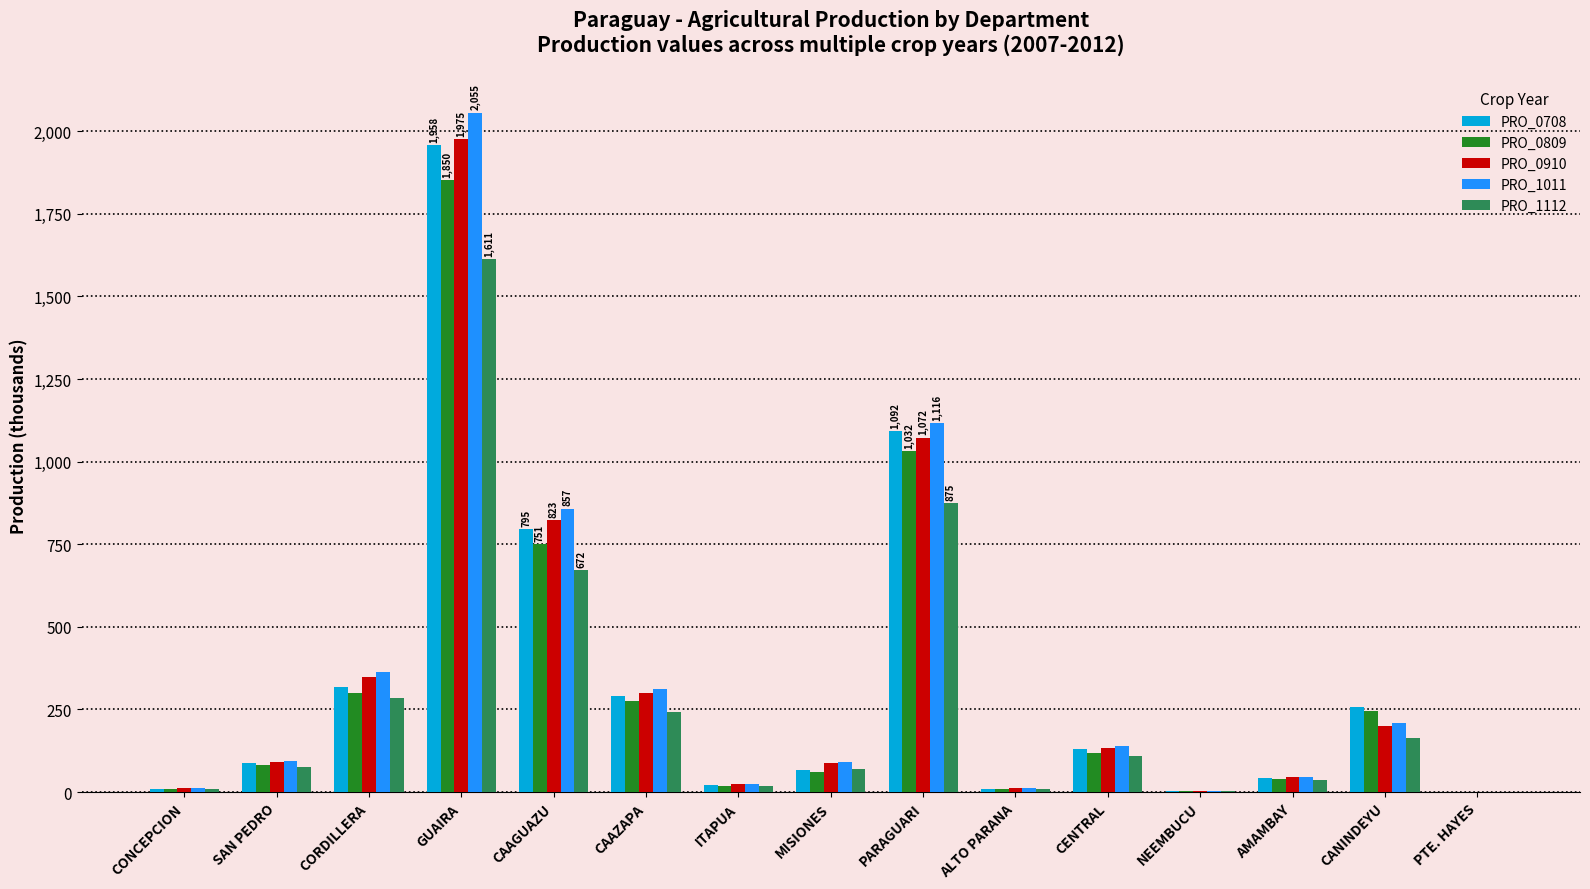

At which category is the sum across all series the highest?

GUAIRA